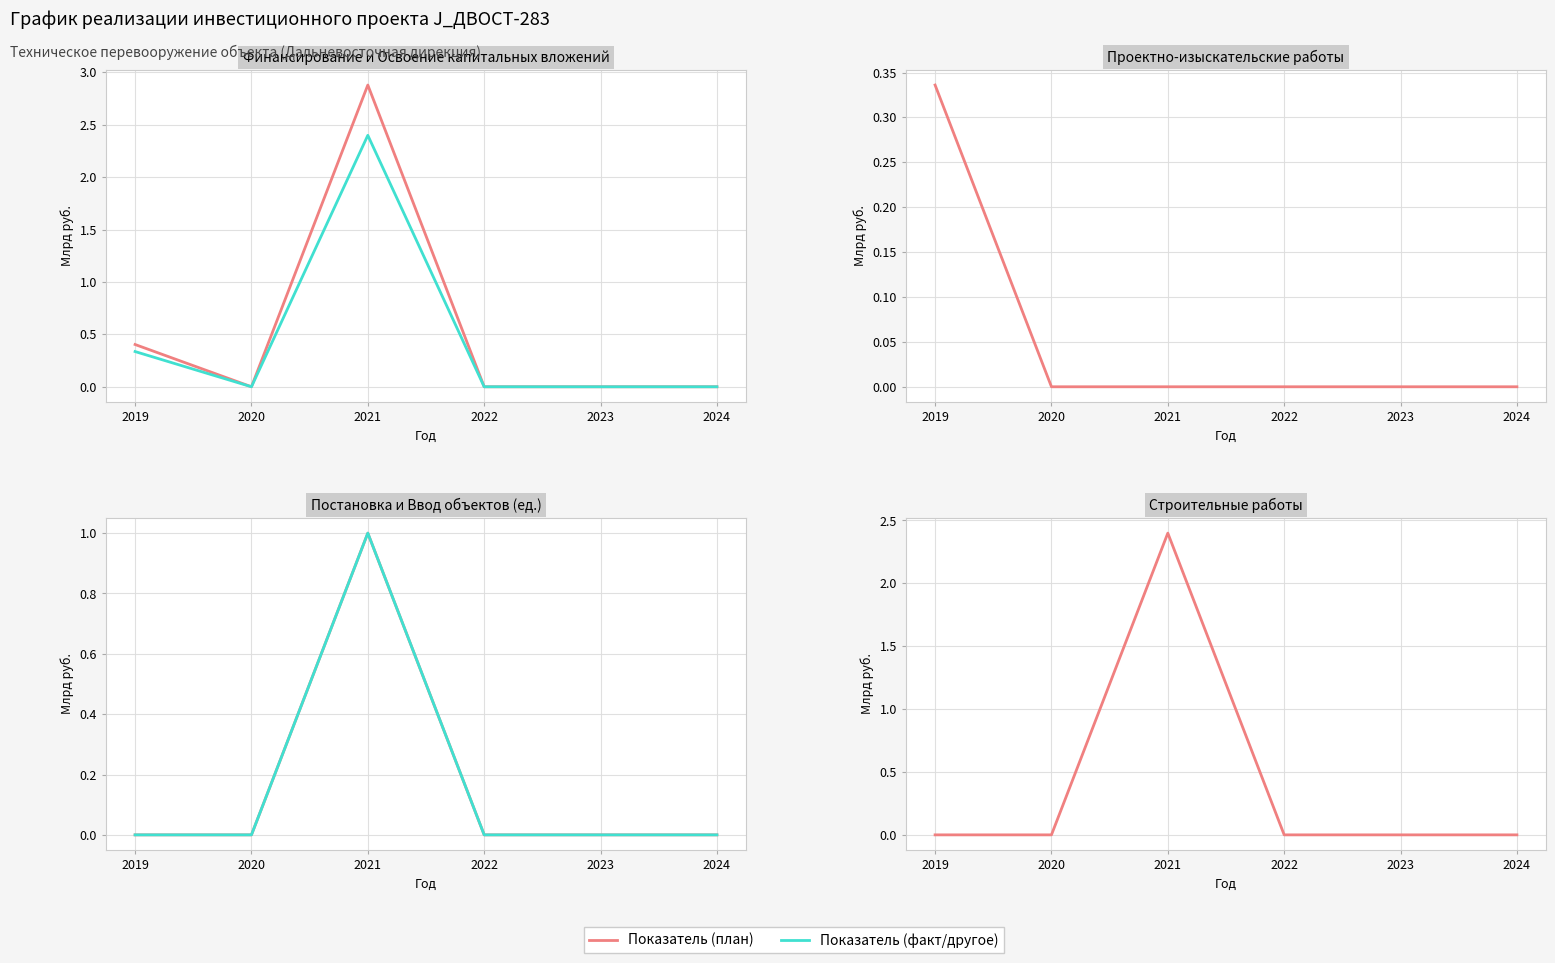

True or false: Строительные работы has more than 1 interior local peaks.

False